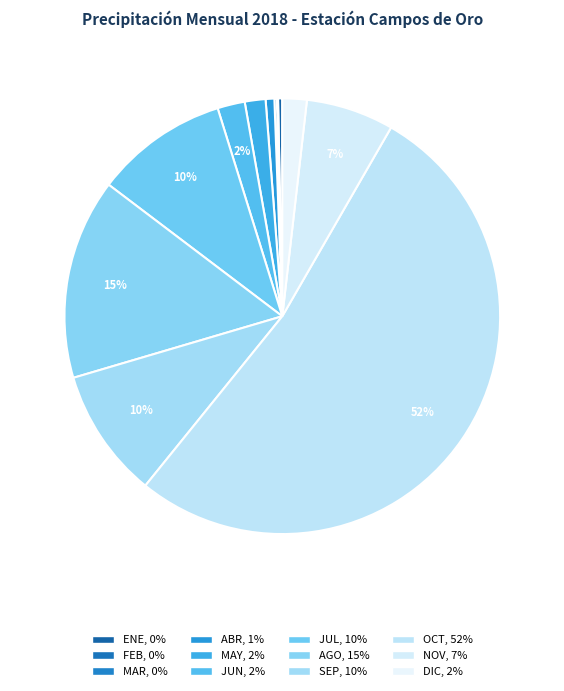

What percentage do MAY and OCT together represent?

54.0%